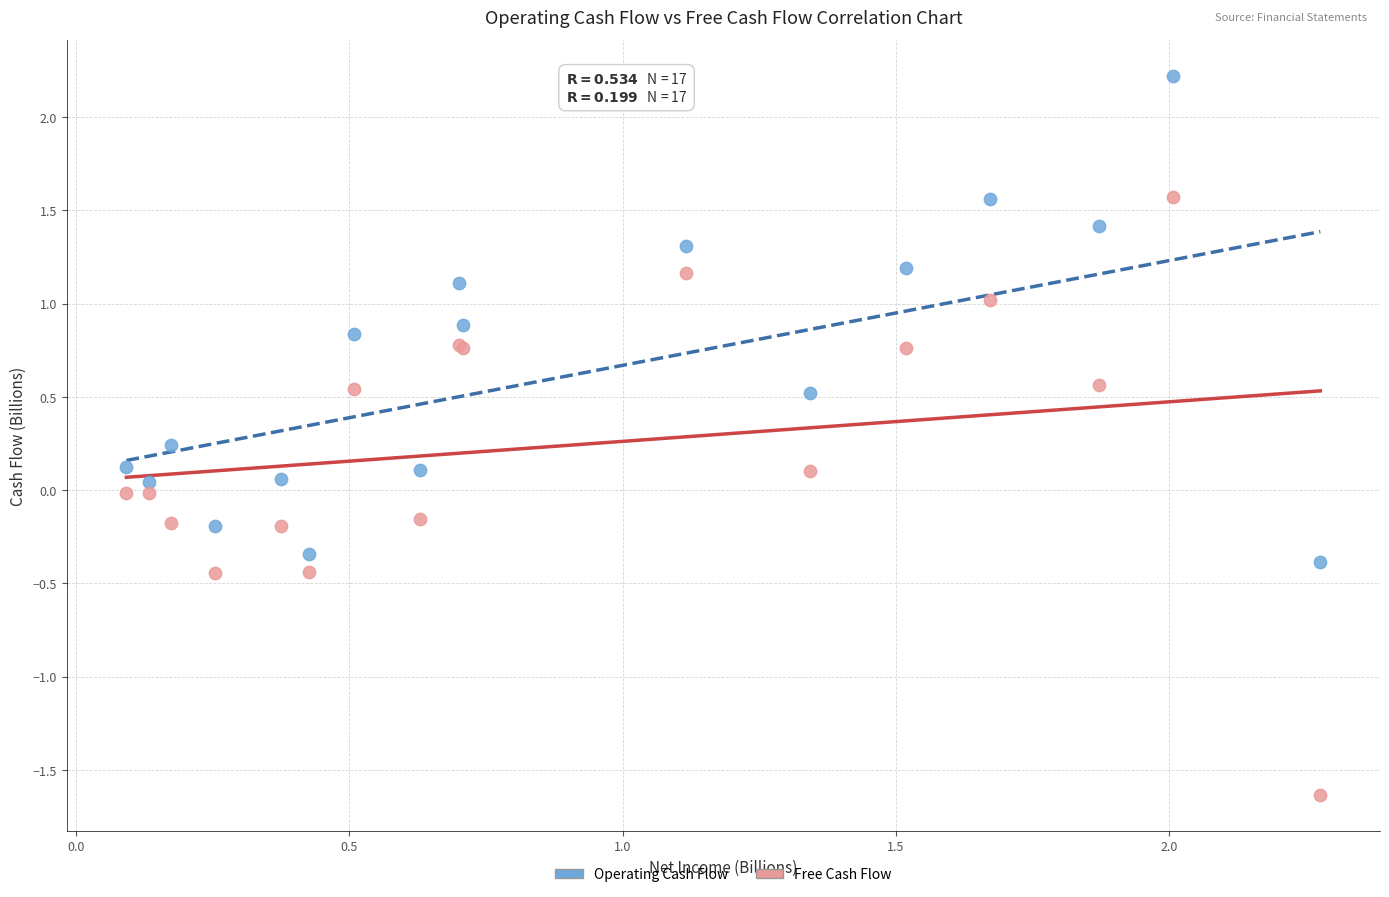

What are all the series names shown in the legend?

Operating Cash Flow, Free Cash Flow